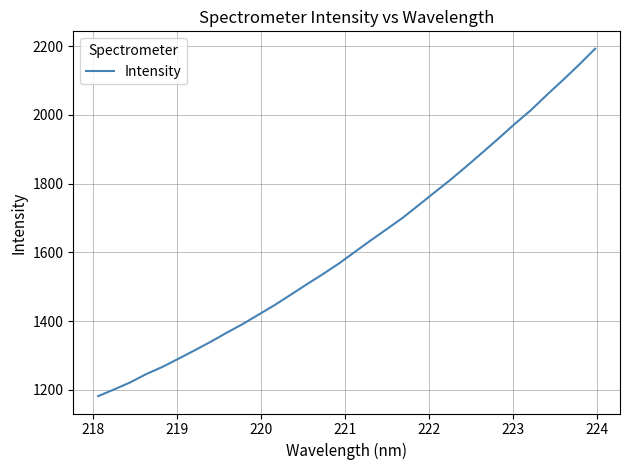

What is the greatest value displayed?

2192.5